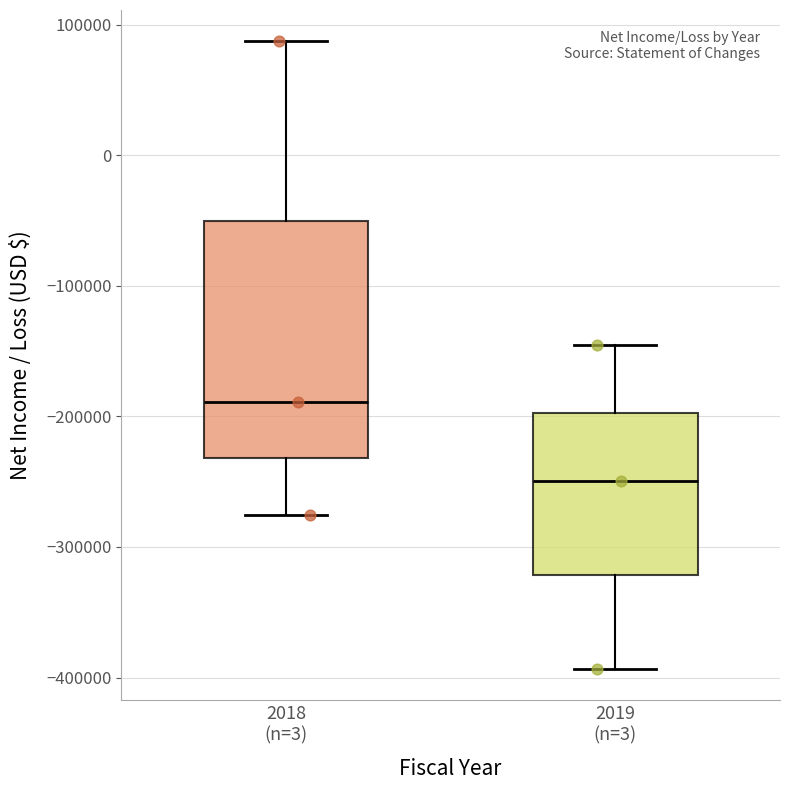

Reading left to right, transcribe this box plot: for each box, give where its median line is, the range the box spans, and where its two whiskers end, as read against the y-axis. The values are not printed on the chart, so give them approximately, as read against the axis.

2018 (n=3): median -190000, box -230000 to -50000, whiskers -280000 to 90000
2019 (n=3): median -250000, box -320000 to -200000, whiskers -390000 to -150000